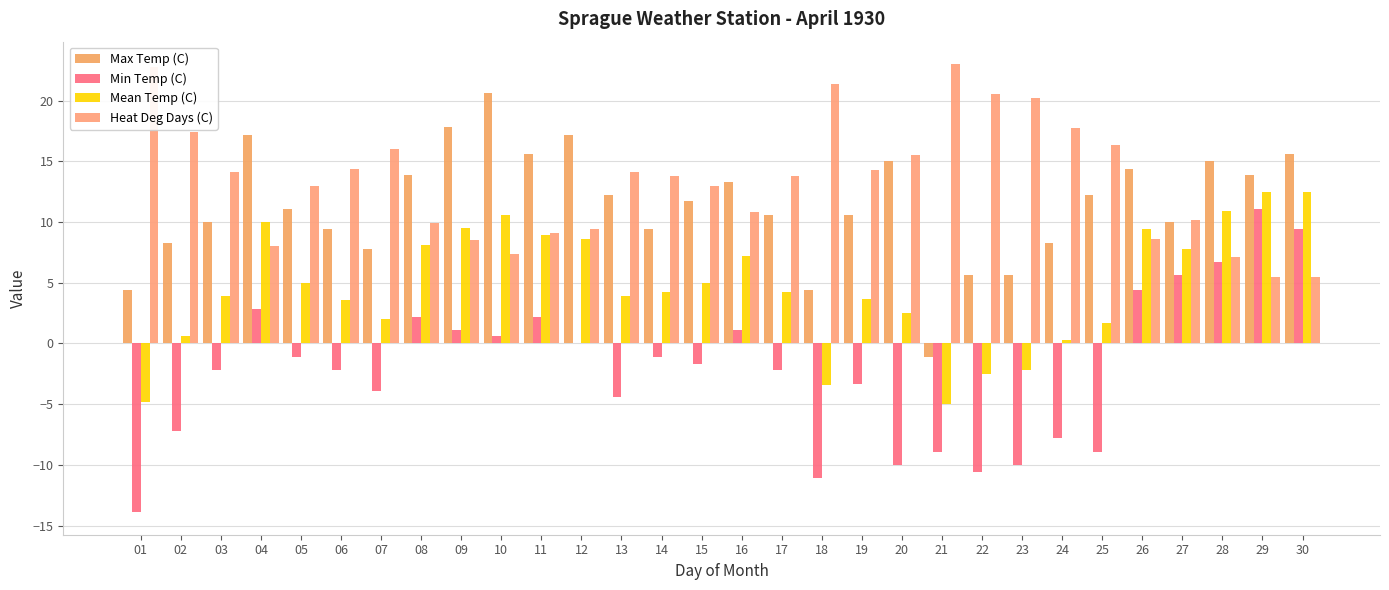

What are all the series names shown in the legend?

Max Temp (C), Min Temp (C), Mean Temp (C), Heat Deg Days (C)